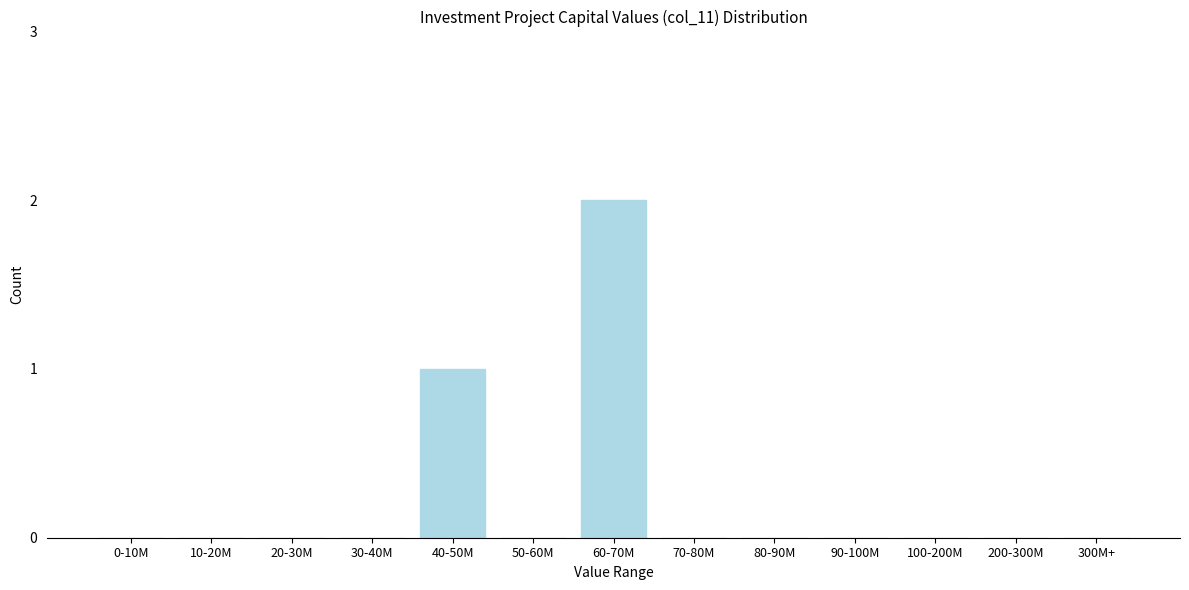

Reading left to right, transcribe all the data shown in this chart.

0-10M=0	10-20M=0	20-30M=0	30-40M=0	40-50M=1	50-60M=0	60-70M=2	70-80M=0	80-90M=0	90-100M=0	100-200M=0	200-300M=0	300M+=0